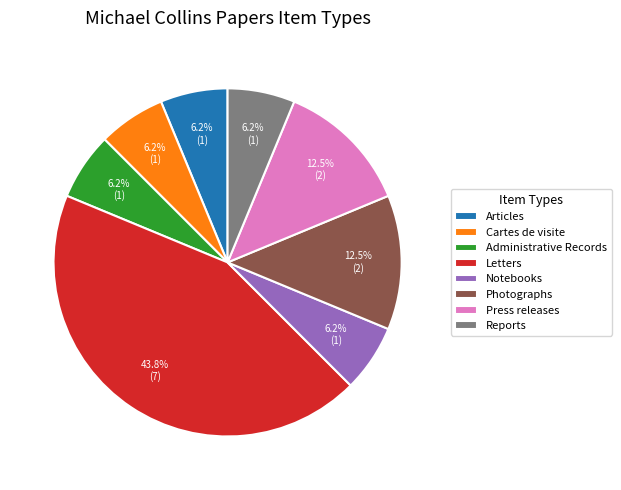

Do Reports and Press releases together represent more than half of the pie?

No